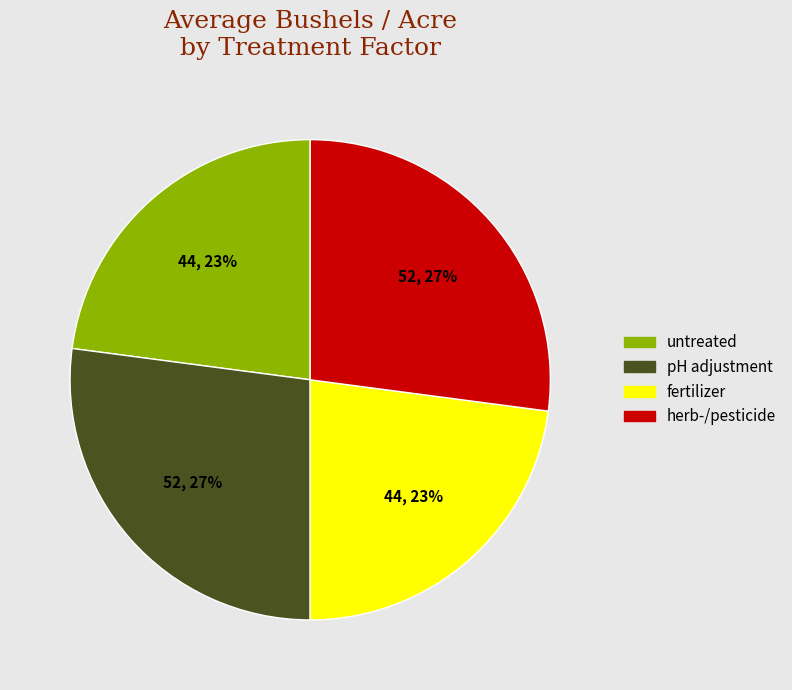

The fertilizer slice represents 23% of the pie. True or false?

True